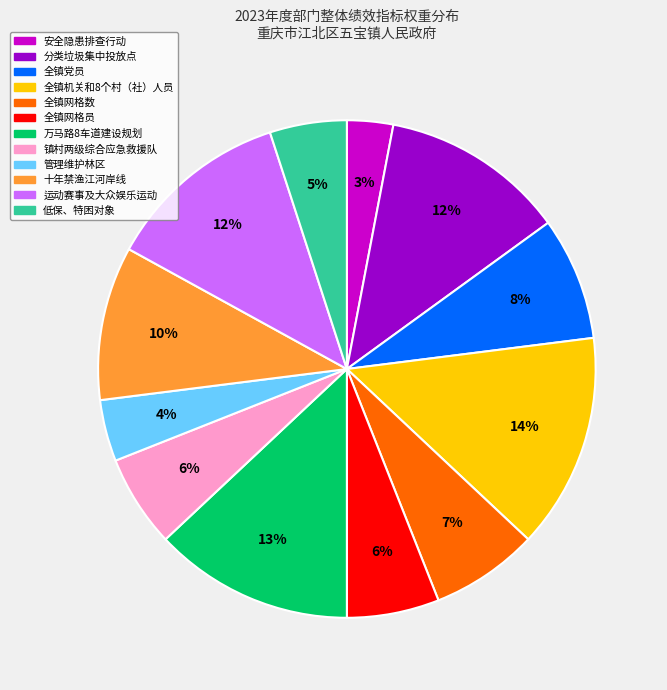

To the nearest percent, what is the average slice percentage?

8%